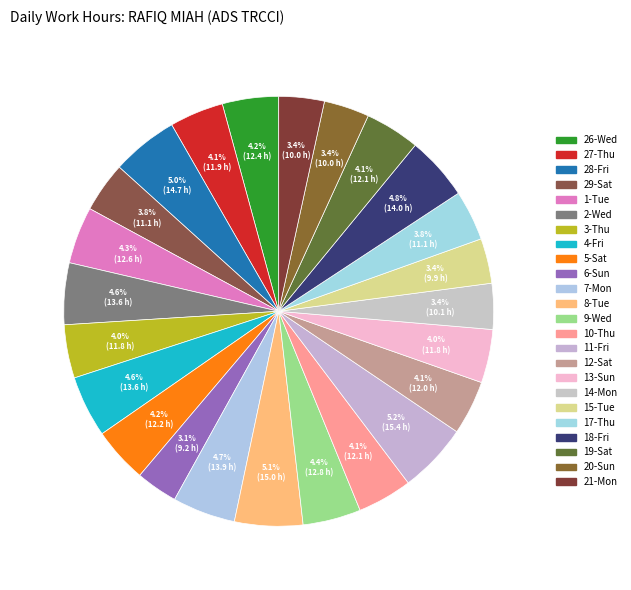

To the nearest percent, what is the difference between the 3-Thu and 28-Fri slice percentages?

1%